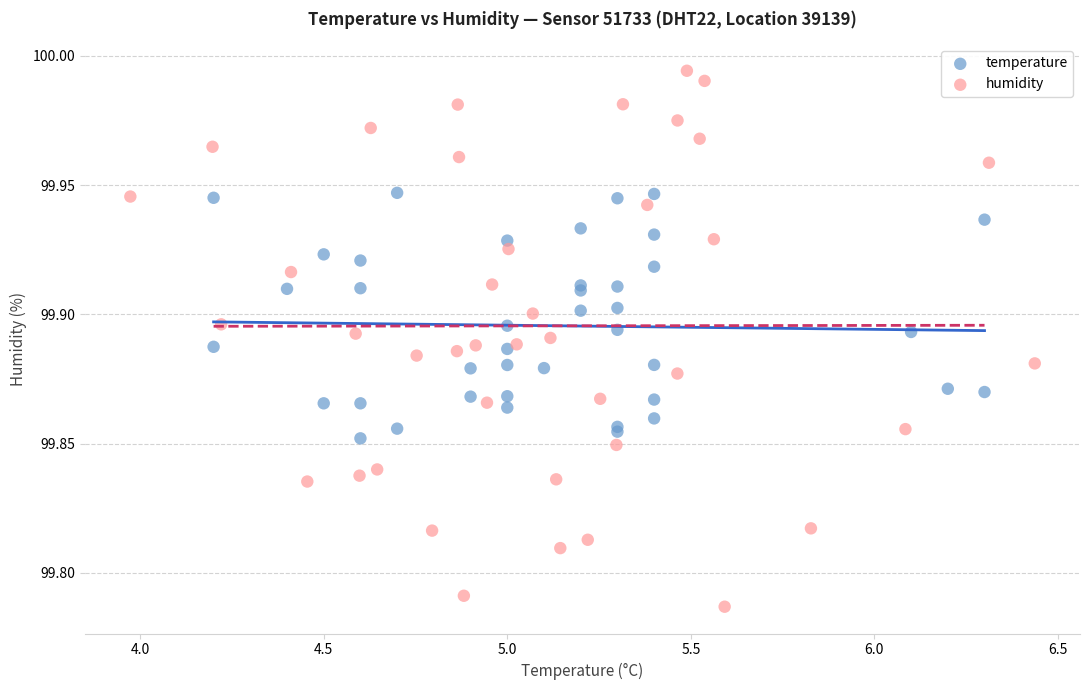

Which series reaches the minimum Y coordinate?

humidity